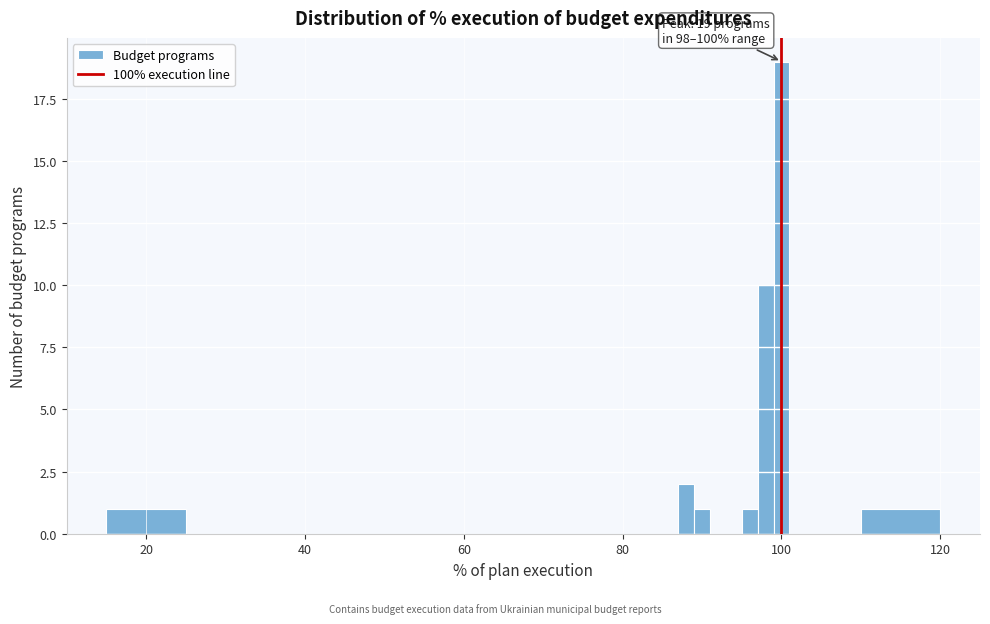

Around what value on the x-axis is the tallest bar? Give the approximate position of its centre, as read against the axis.

100